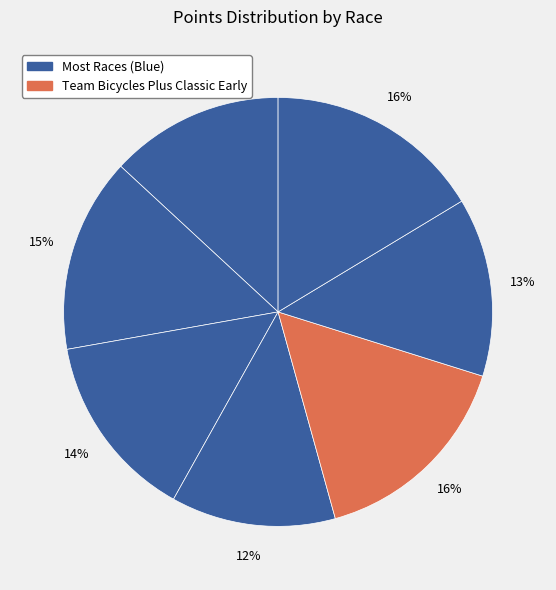

Count the number of slices in the pie.

7